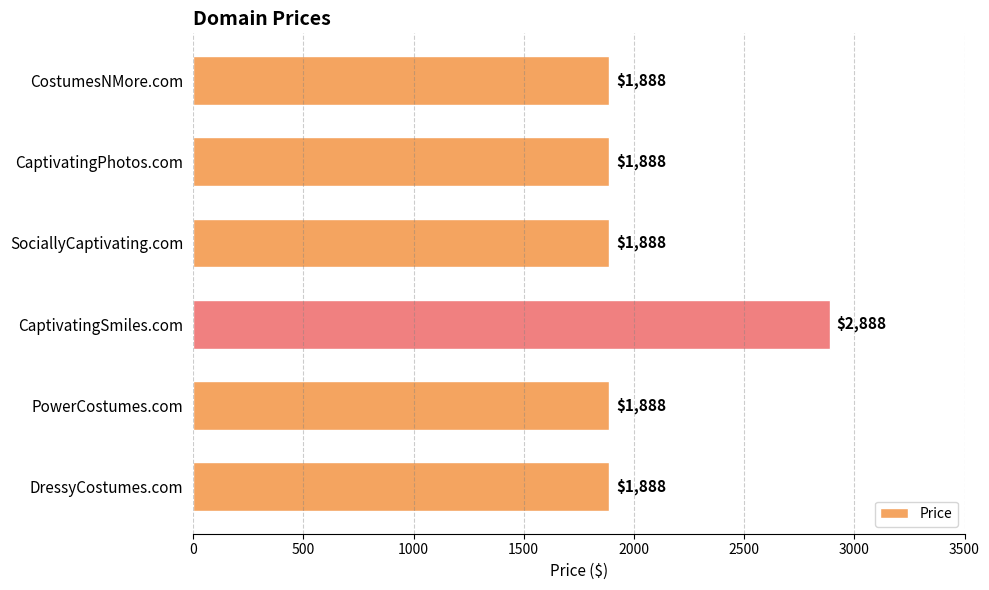

The value at PowerCostumes.com is 1888. True or false?

True